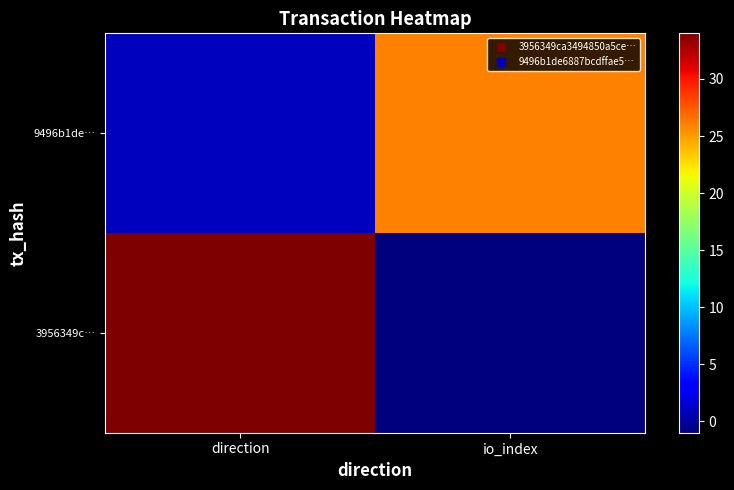

Between io_index and direction, which is larger?

direction